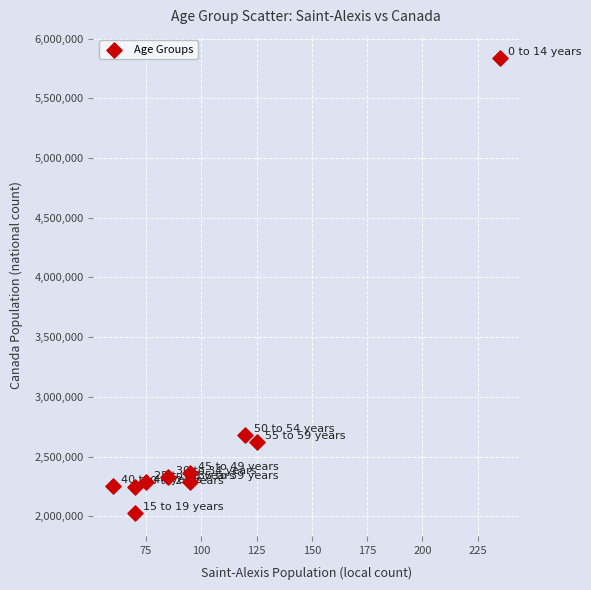

What Y value in the scatter plot is closest to 3932862?

2678075